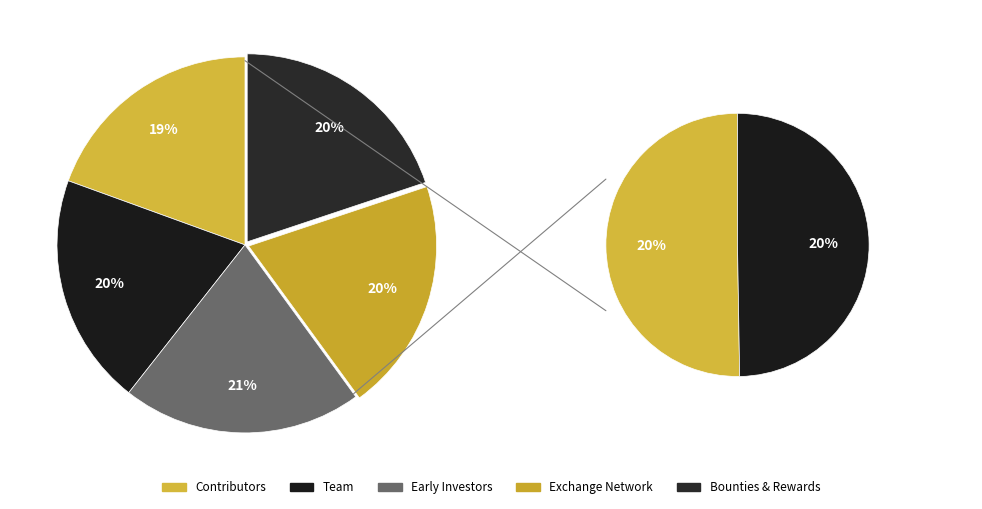

Does any single category account for the majority?

No